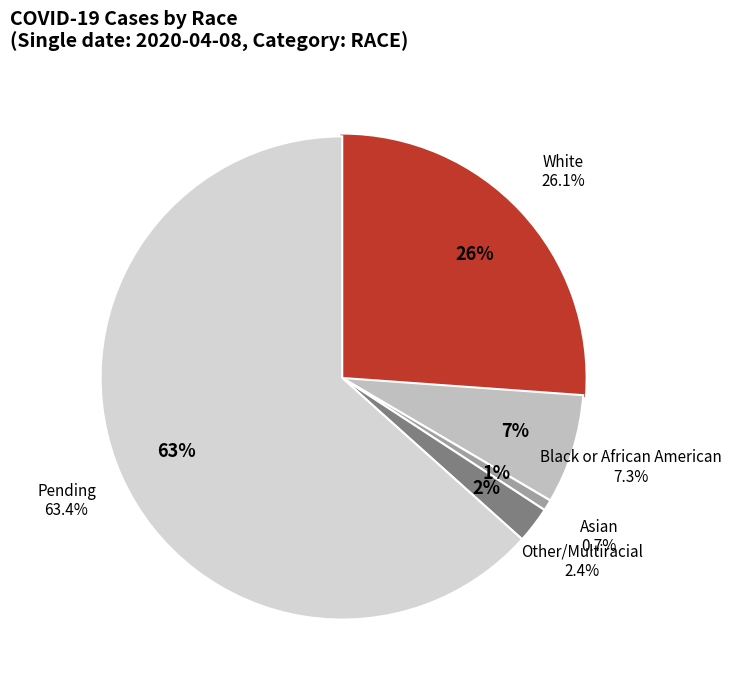

Is Other/Multiracial the majority of the pie?

No